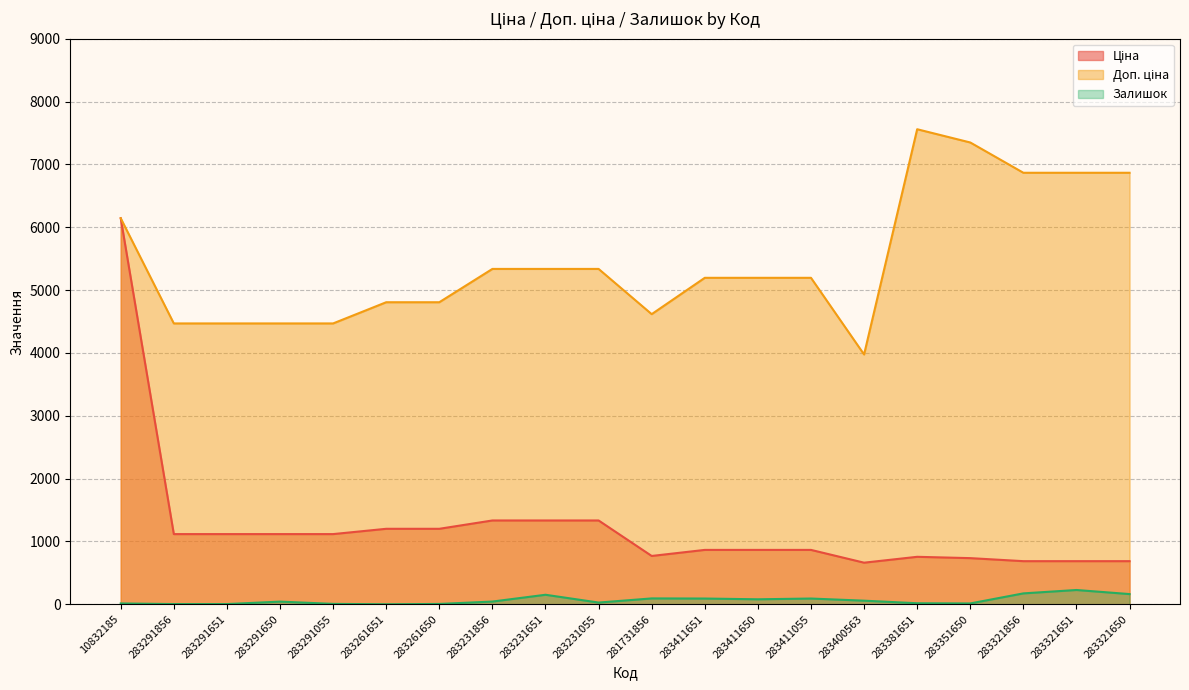

At which label does Залишок reach its minimum?

283261651